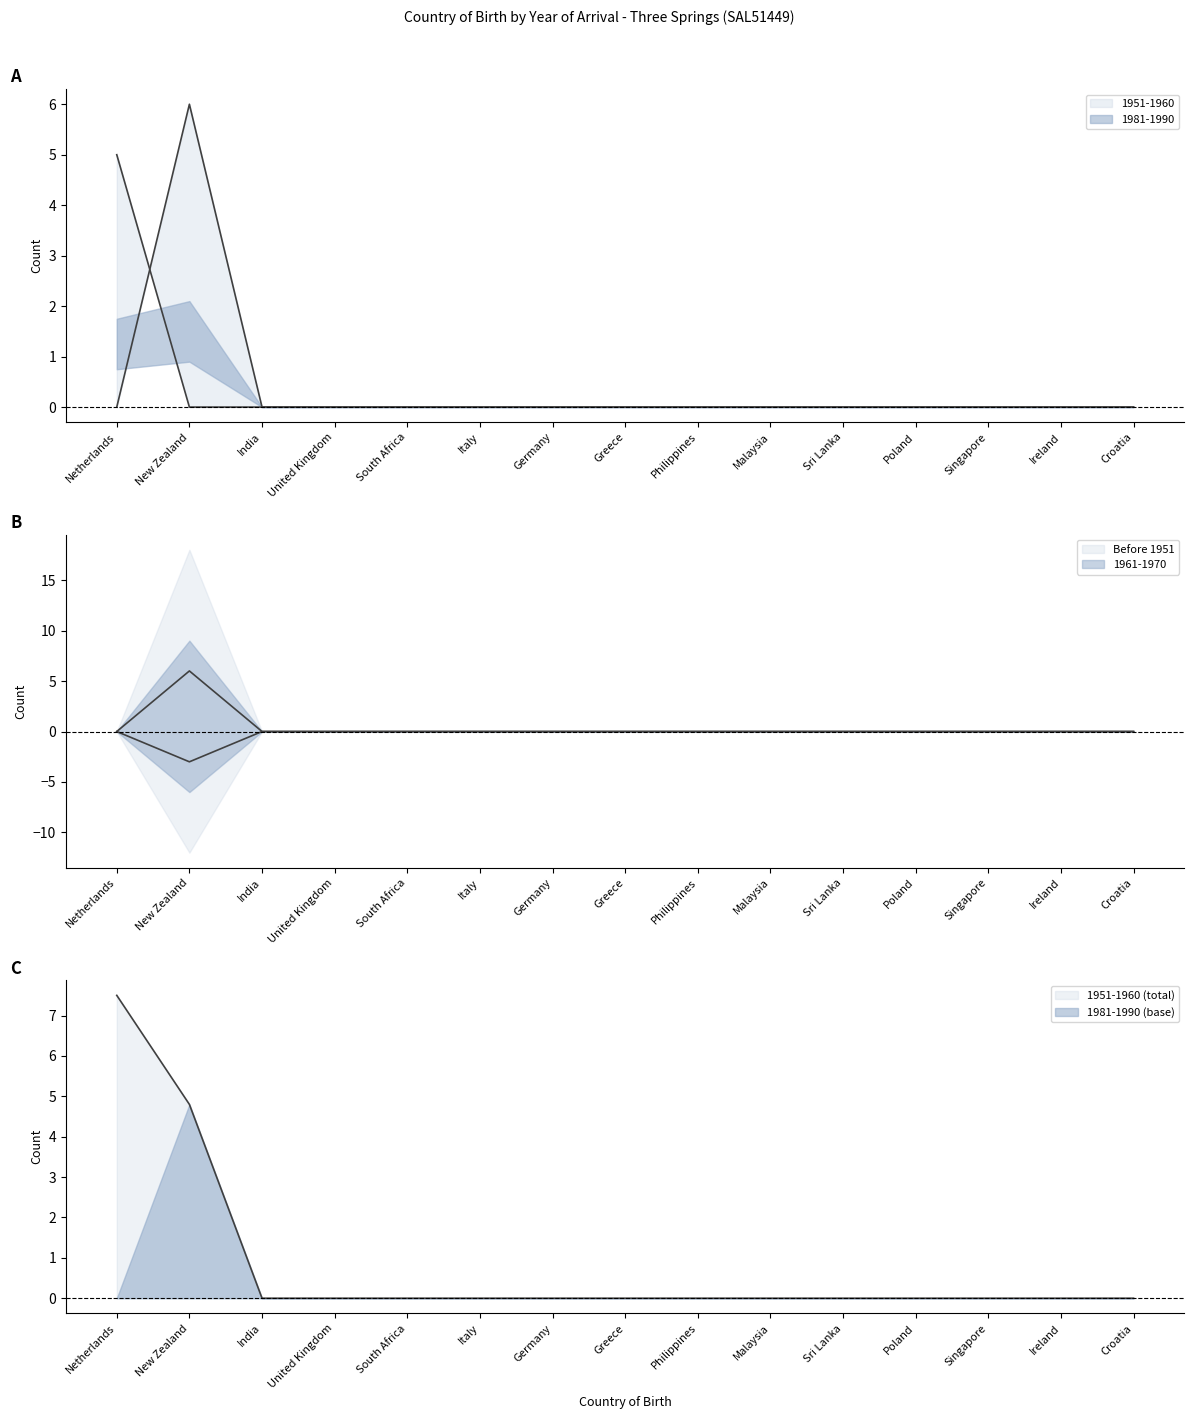

The Before 1951 series shows 0 at Sri Lanka. True or false?

True